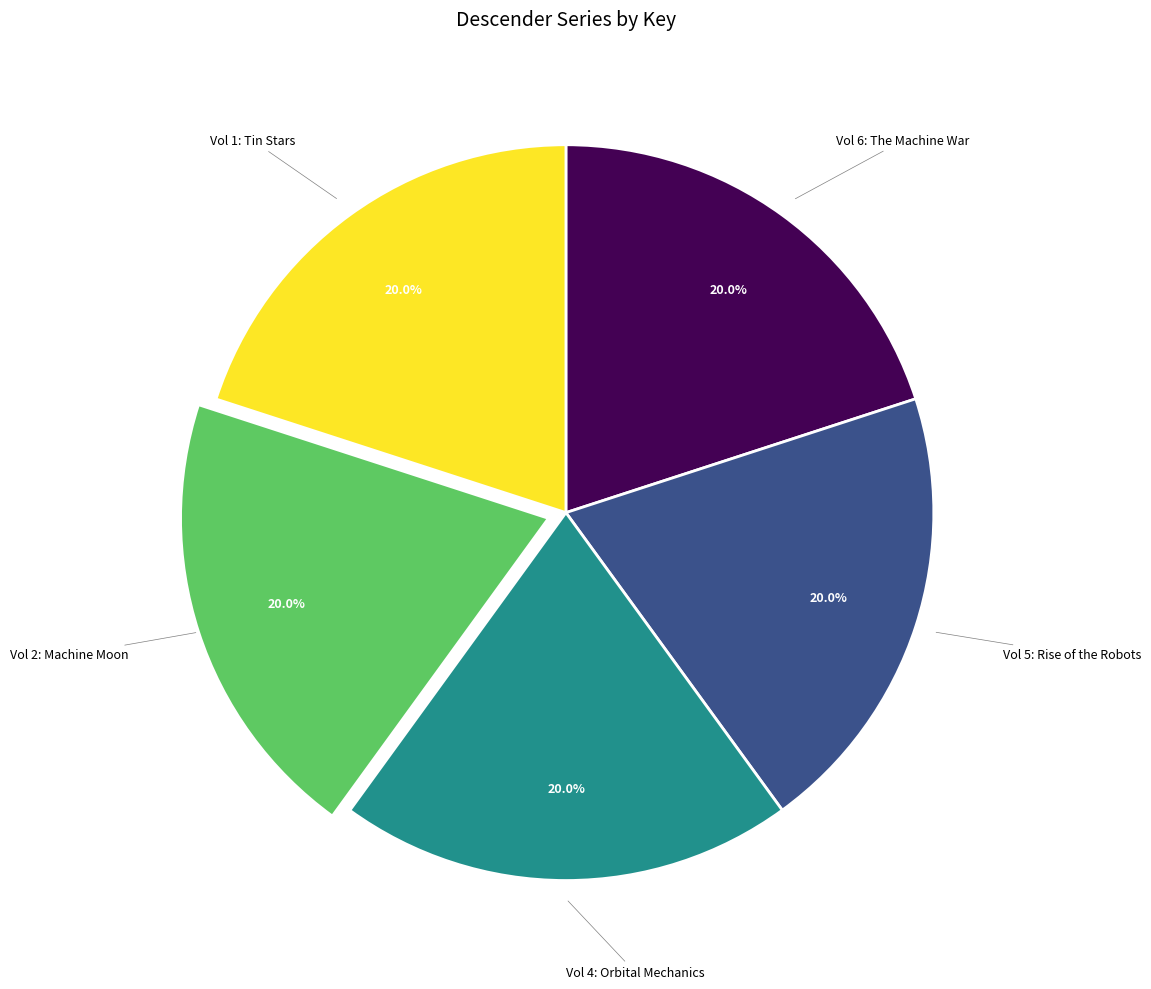

How many segments does this pie chart have?

5